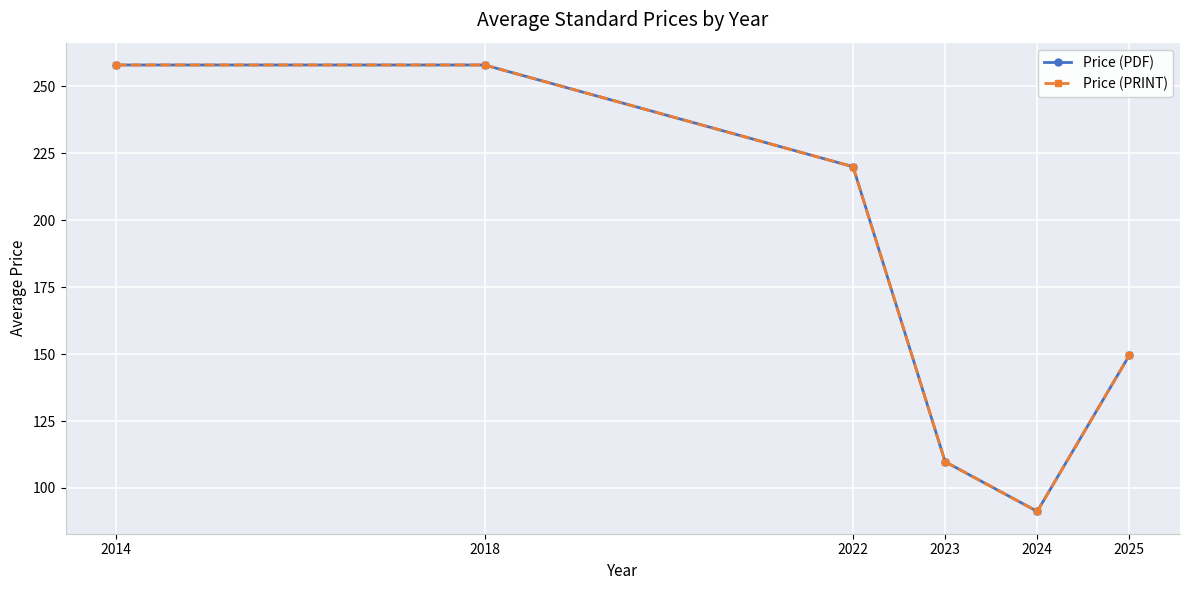

Is the value of Price (PDF) at 2023 greater than the value of Price (PRINT) at 2022?

No